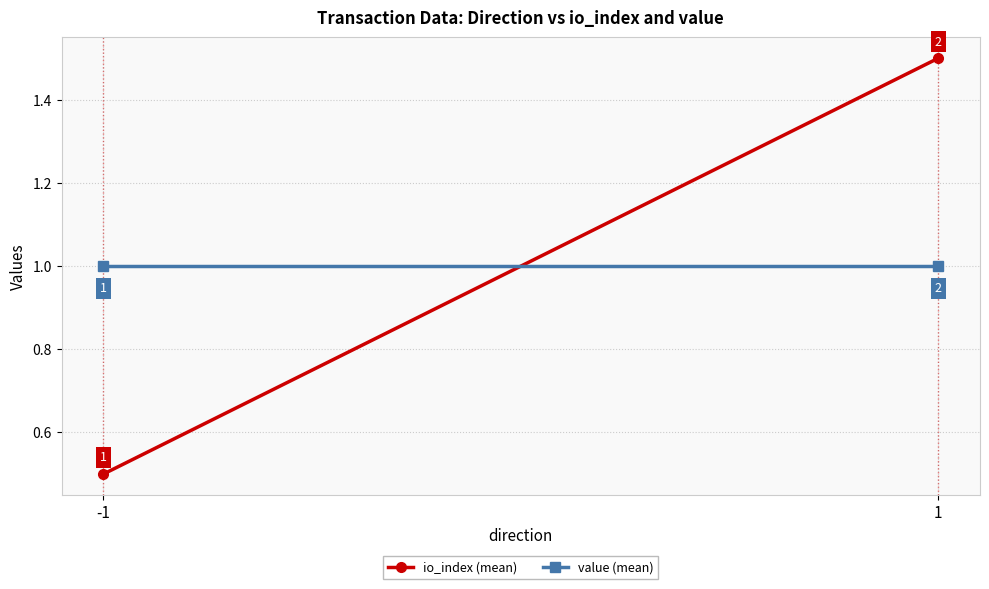

What is the smallest value displayed?

0.5